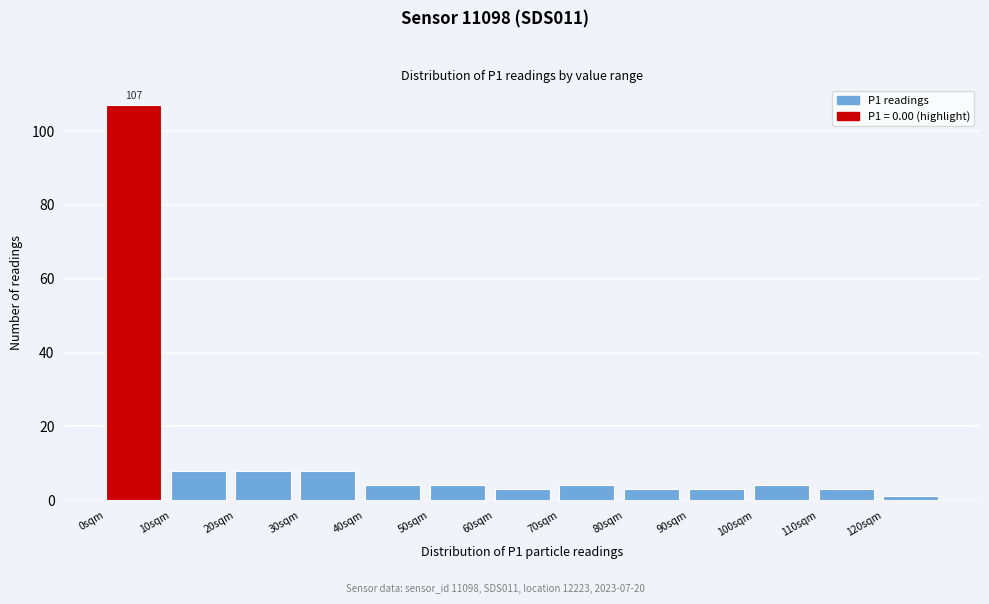

Which range on the x-axis has the tallest bar?

0 to 10